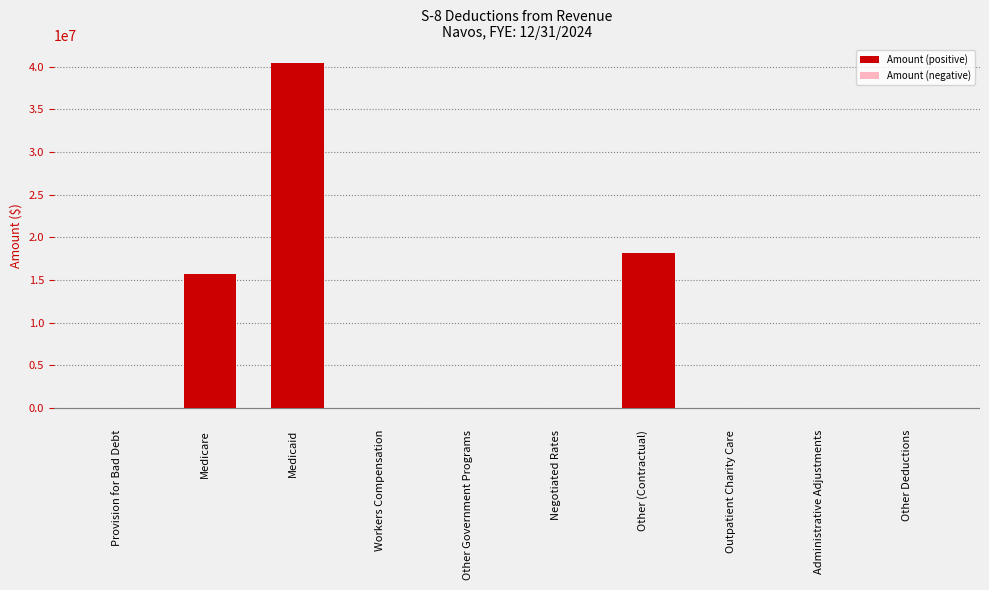

What is the label of the 3rd bar from the right?

Outpatient Charity Care